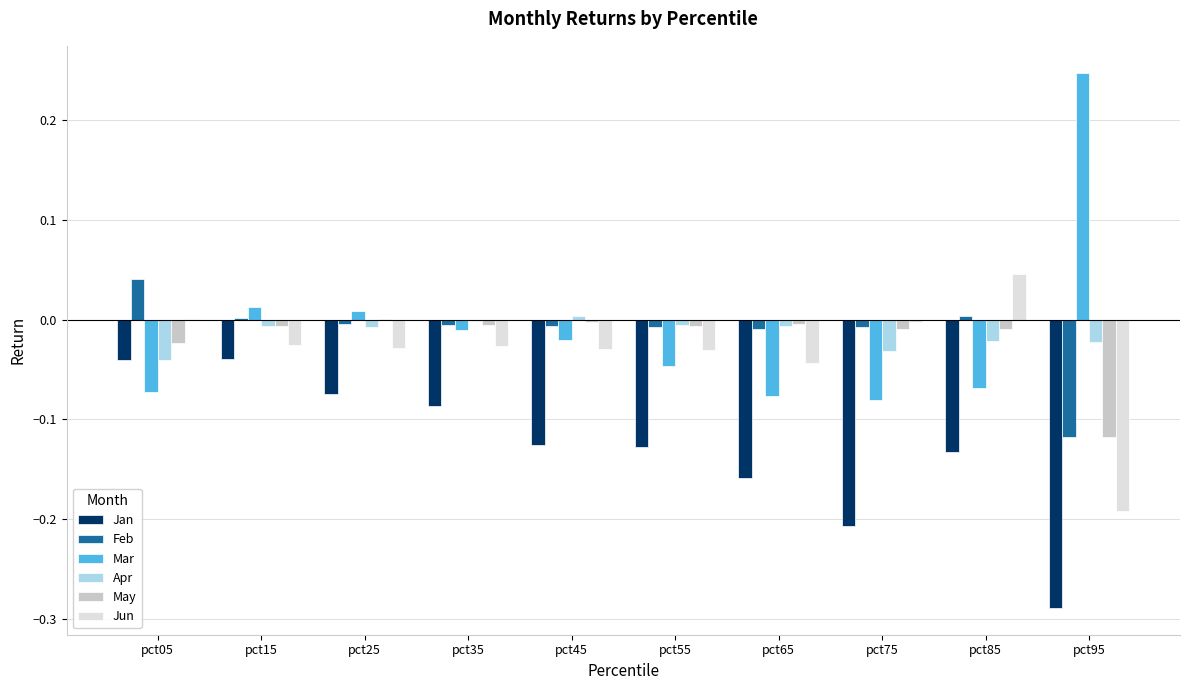

The value of Feb at pct75 is -0.0. True or false?

True